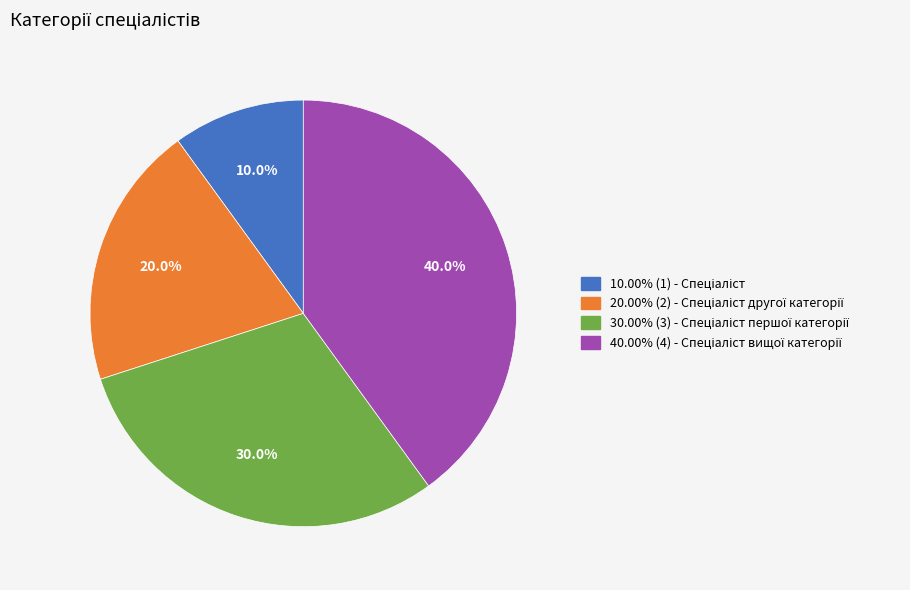

Does any single category account for the majority?

No